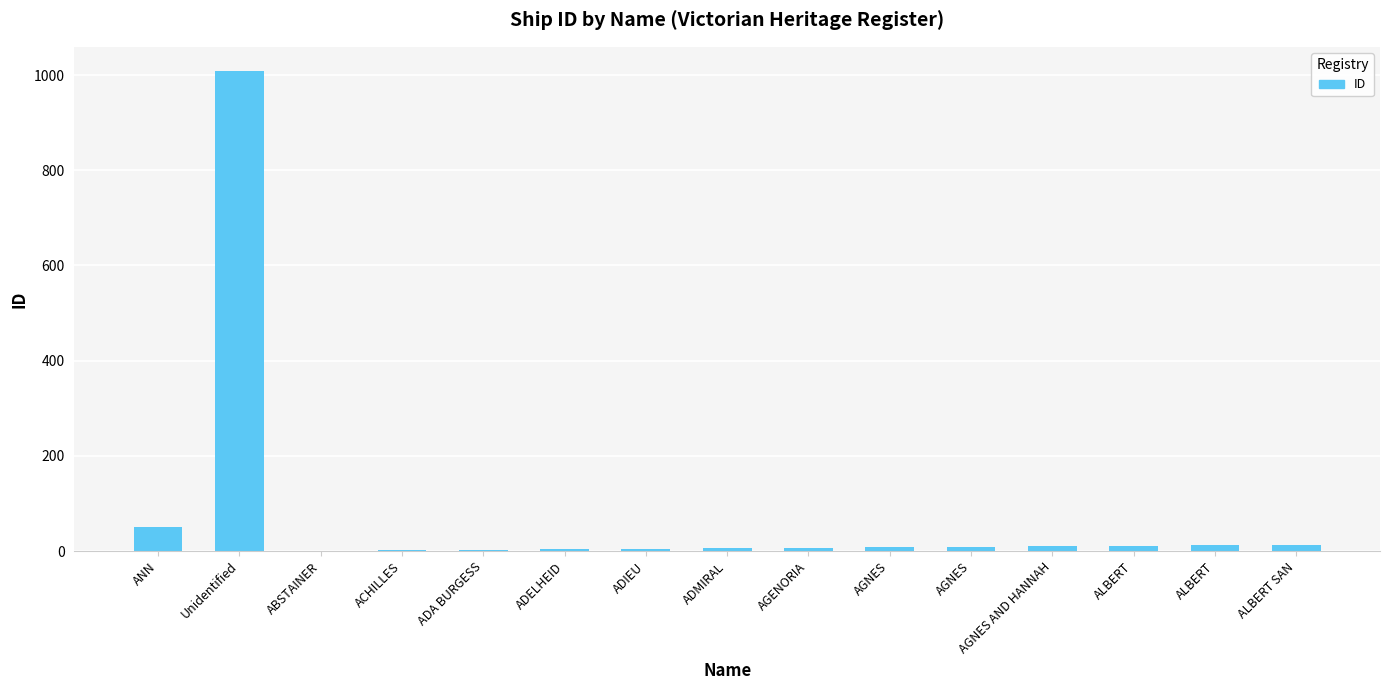

Reading left to right, list all the values displayed in this chart.

ANN=51	Unidentified=1009	ABSTAINER=1	ACHILLES=2	ADA BURGESS=3	ADELHEID=4	ADIEU=5	ADMIRAL=6	AGENORIA=7	AGNES=8	AGNES=9	AGNES AND HANNAH=10	ALBERT=11	ALBERT=12	ALBERT SAN=13